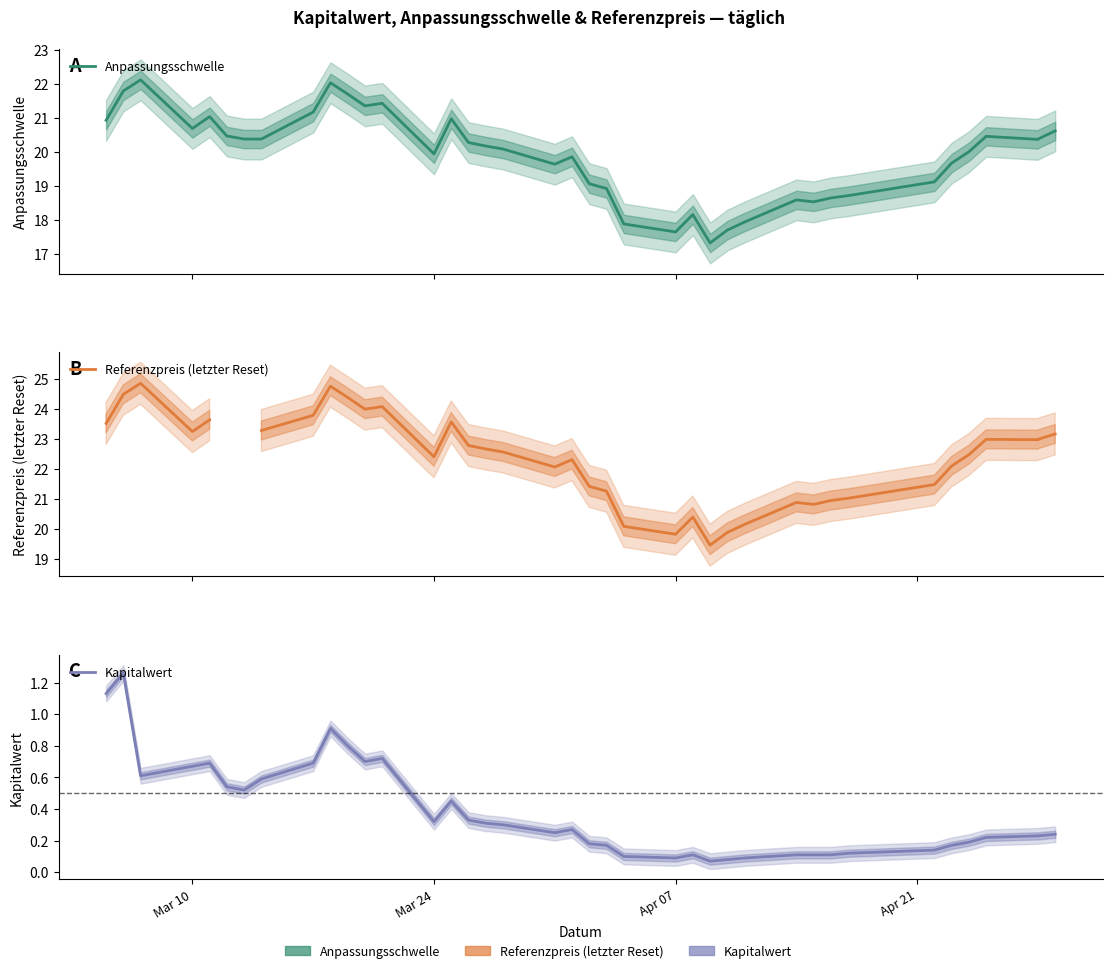

How many data points does each series have?

39